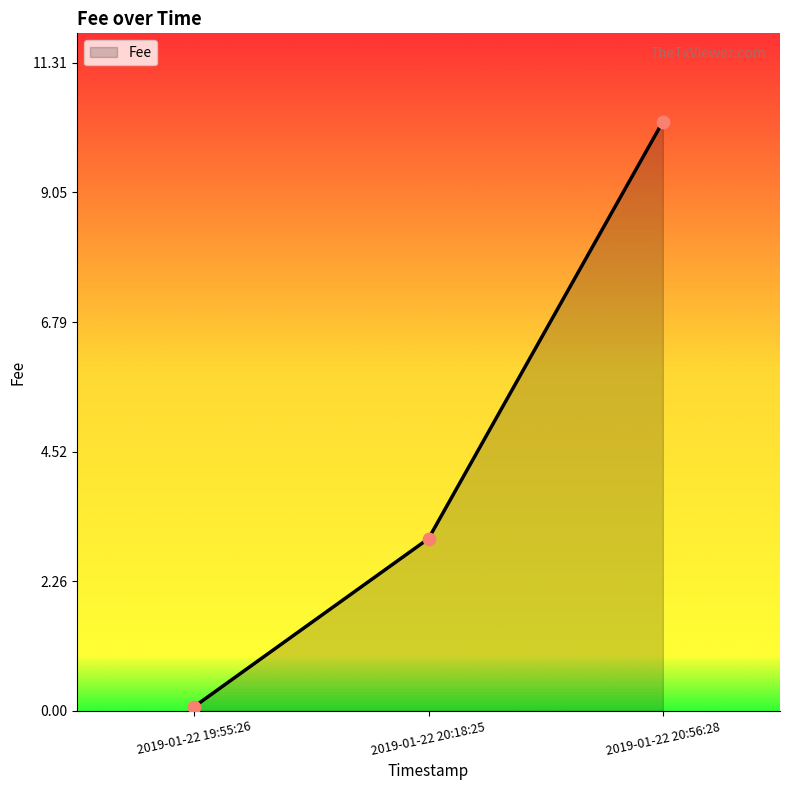

What is the change in value from 2019-01-22 19:55:26 to 2019-01-22 20:18:25?

+2.9